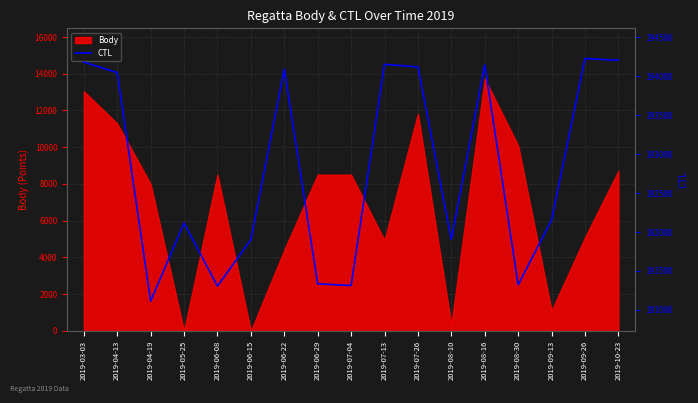

The value of Body at 2019-06-29 is 14578. True or false?

False